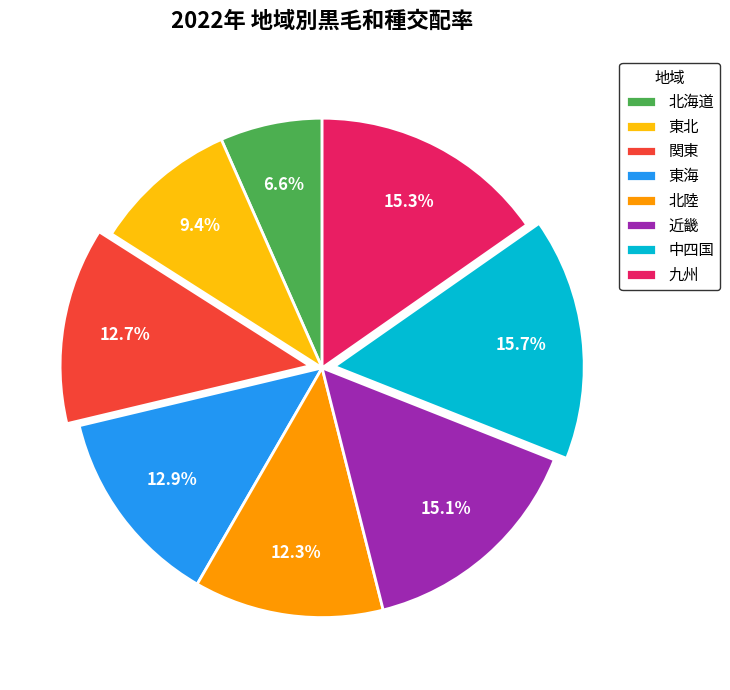

To the nearest percent, what is the average slice percentage?

12%